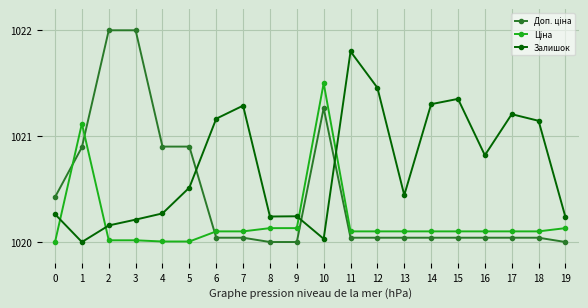

What is the value of the Залишок point at the 17th from the left?

1020.8